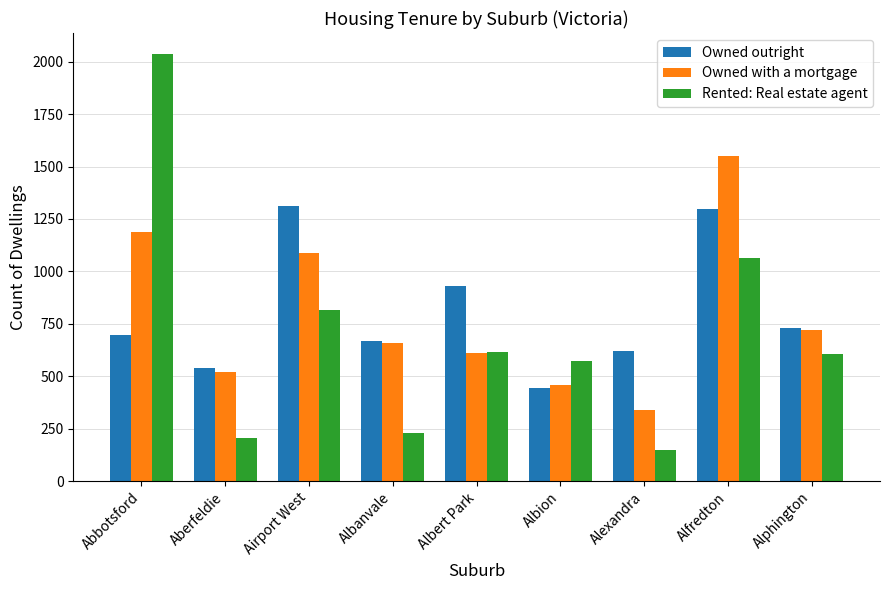

Reading left to right, what are all the values shown in this chart?

Owned outright: 698	539	1314	666	932	444	619	1298	731
Owned with a mortgage: 1188	519	1090	658	609	458	339	1551	722
Rented: Real estate agent: 2035	206	817	229	616	574	150	1065	604